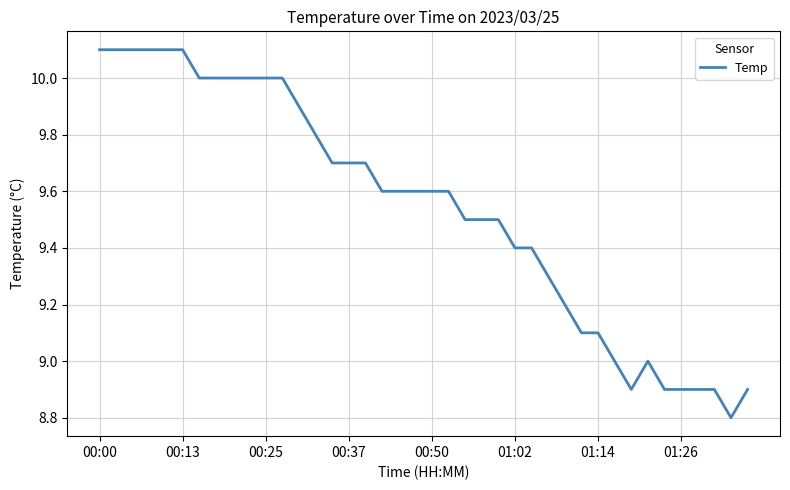

What is the greatest value displayed?

10.1